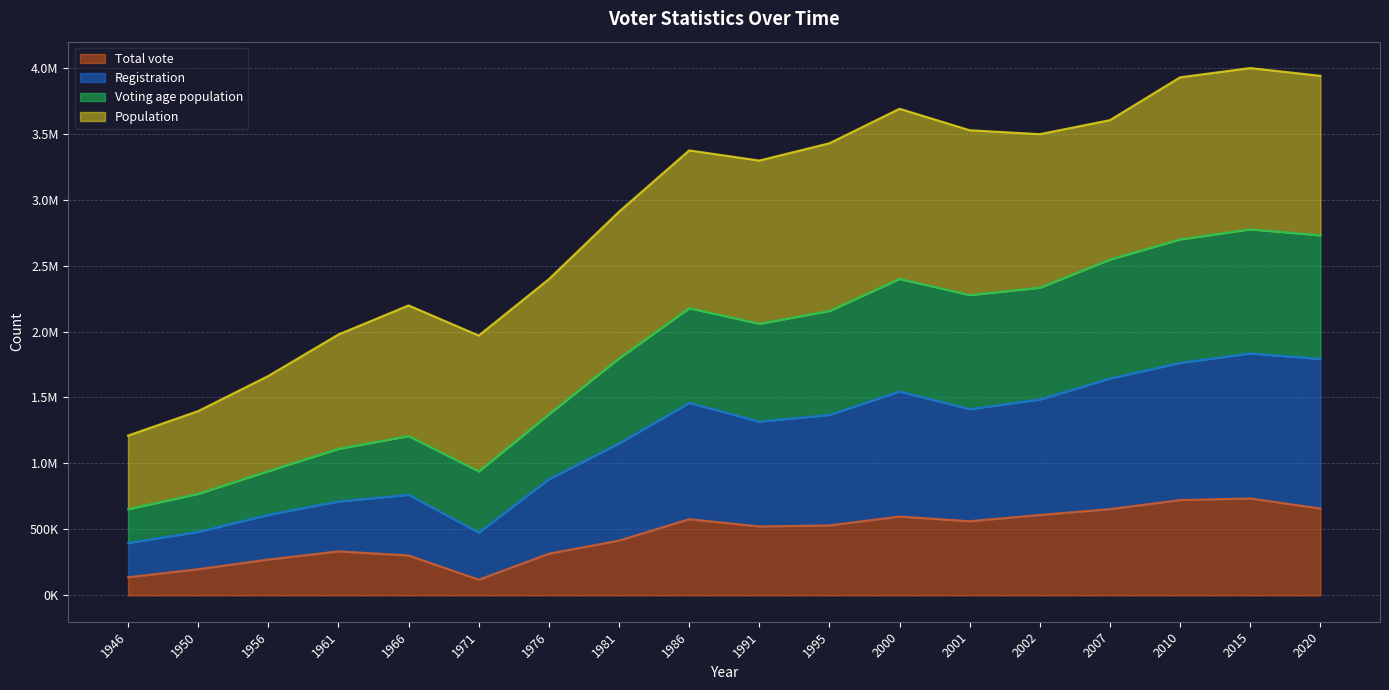

Where is the first local maximum for Total vote?

1961